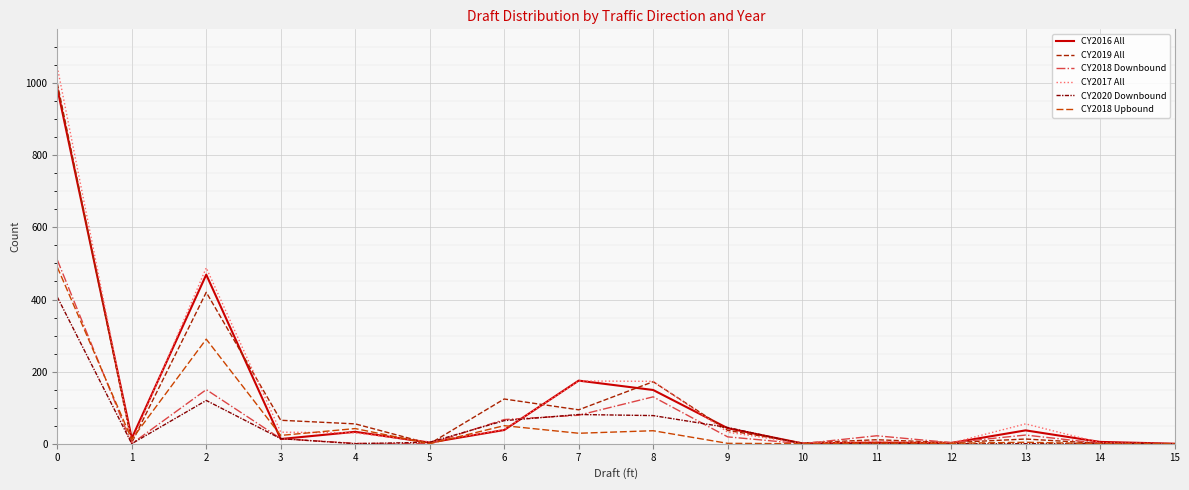

The CY2016 All series shows 986 at 0. True or false?

True